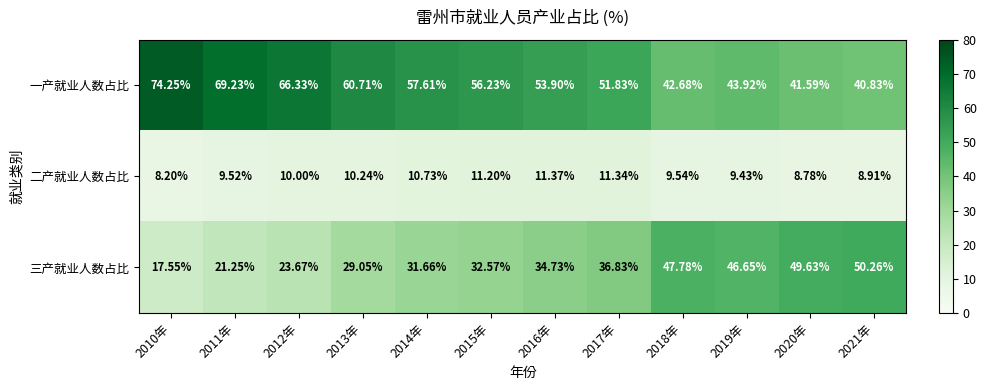

Which series has the widest spread of values?

一产就业人数占比